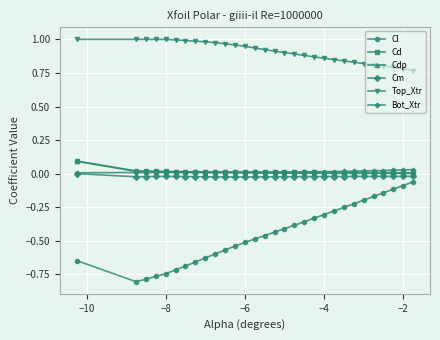

How many values in Cm are below zero?

29